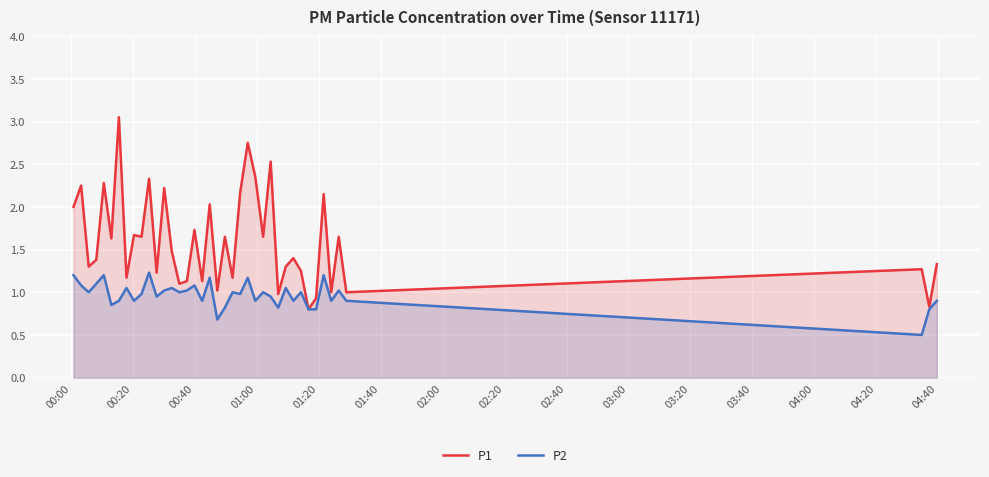

Rank the series by their maximum value, from highest to lowest.

P1, P2